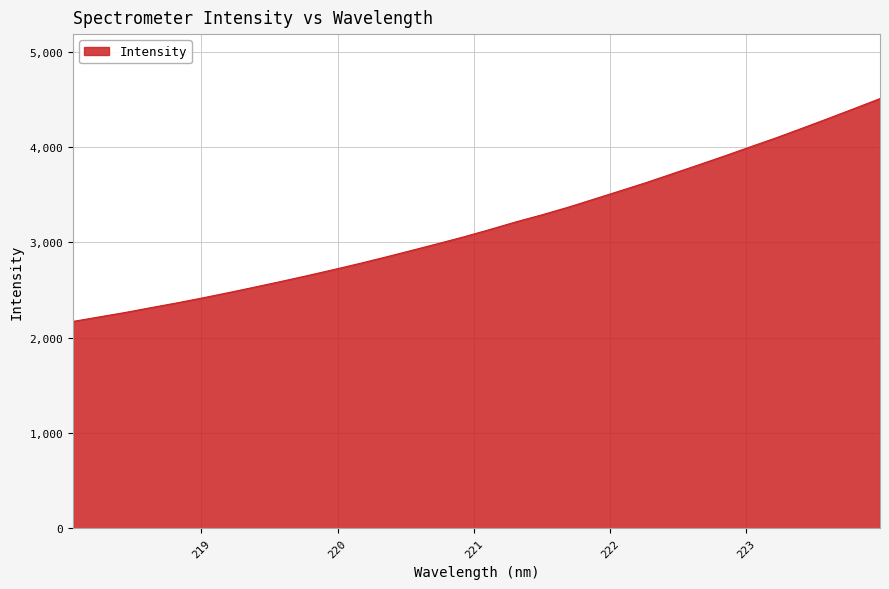

What is the greatest value displayed?

4509.3